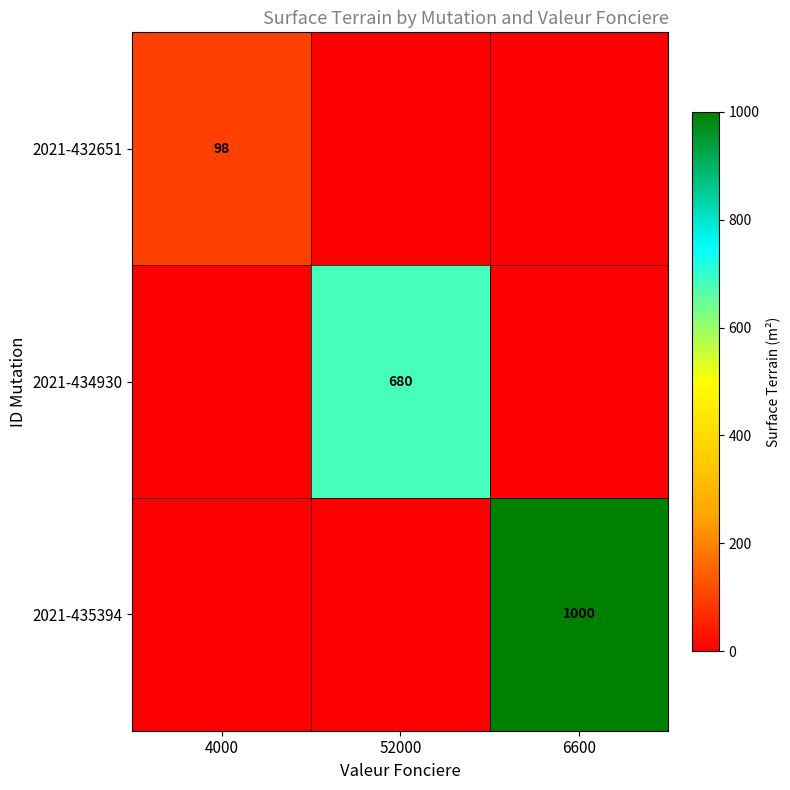

What is the difference between the highest and lowest values at 6600?

1000